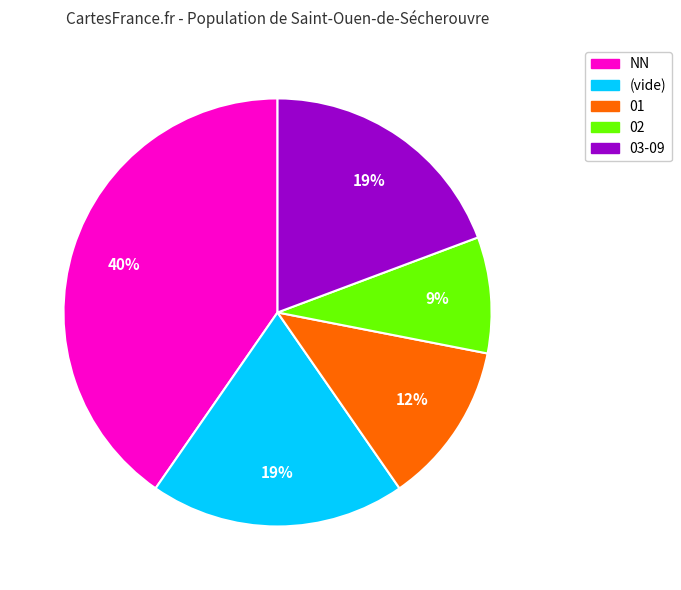

Is there any slice that represents more than half of the pie?

No